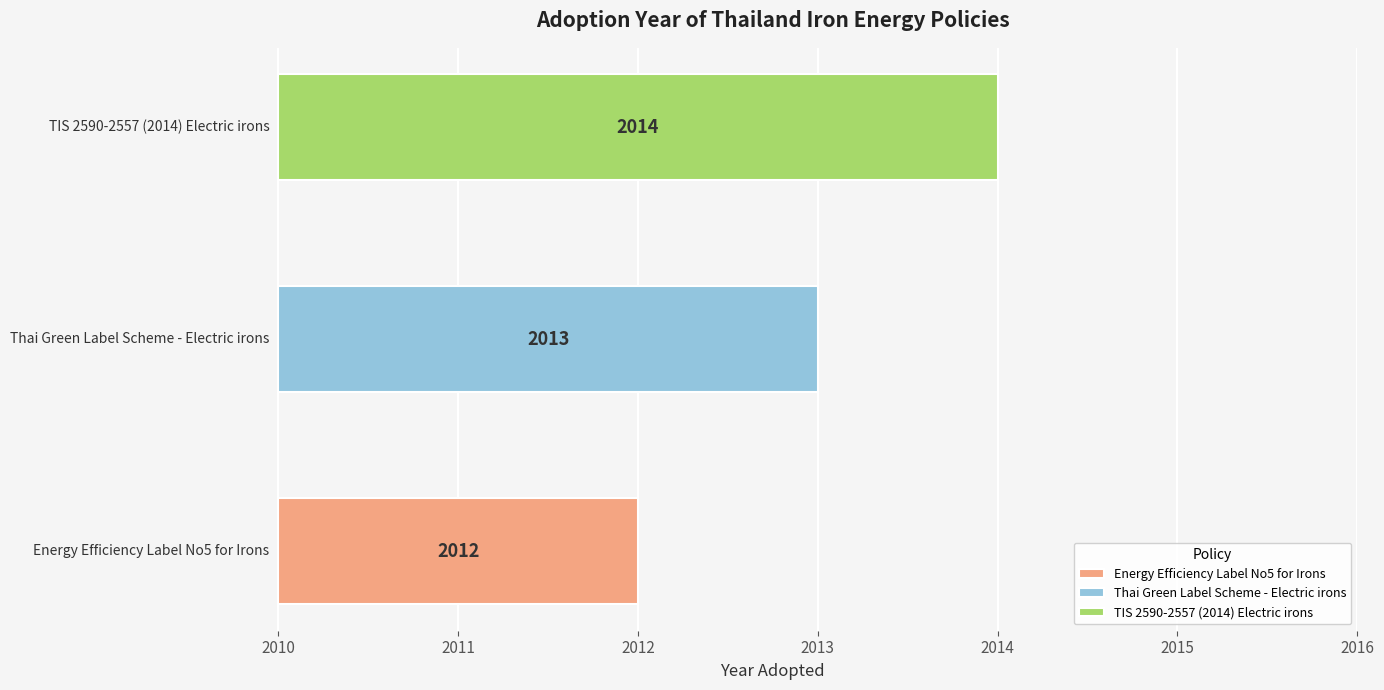

List the labels in order of value, smallest first.

Energy Efficiency Label No5 for Irons, Thai Green Label Scheme - Electric irons, TIS 2590-2557 (2014) Electric irons